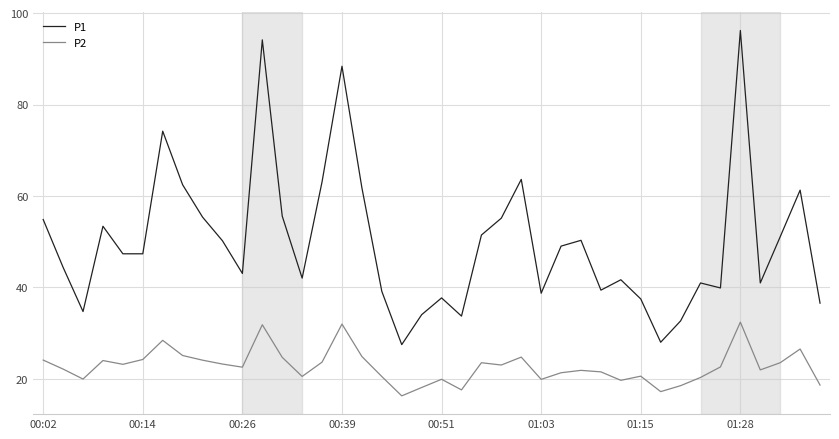

In P2, how many points are lower than both neighbors (excluding endpoints)?

11